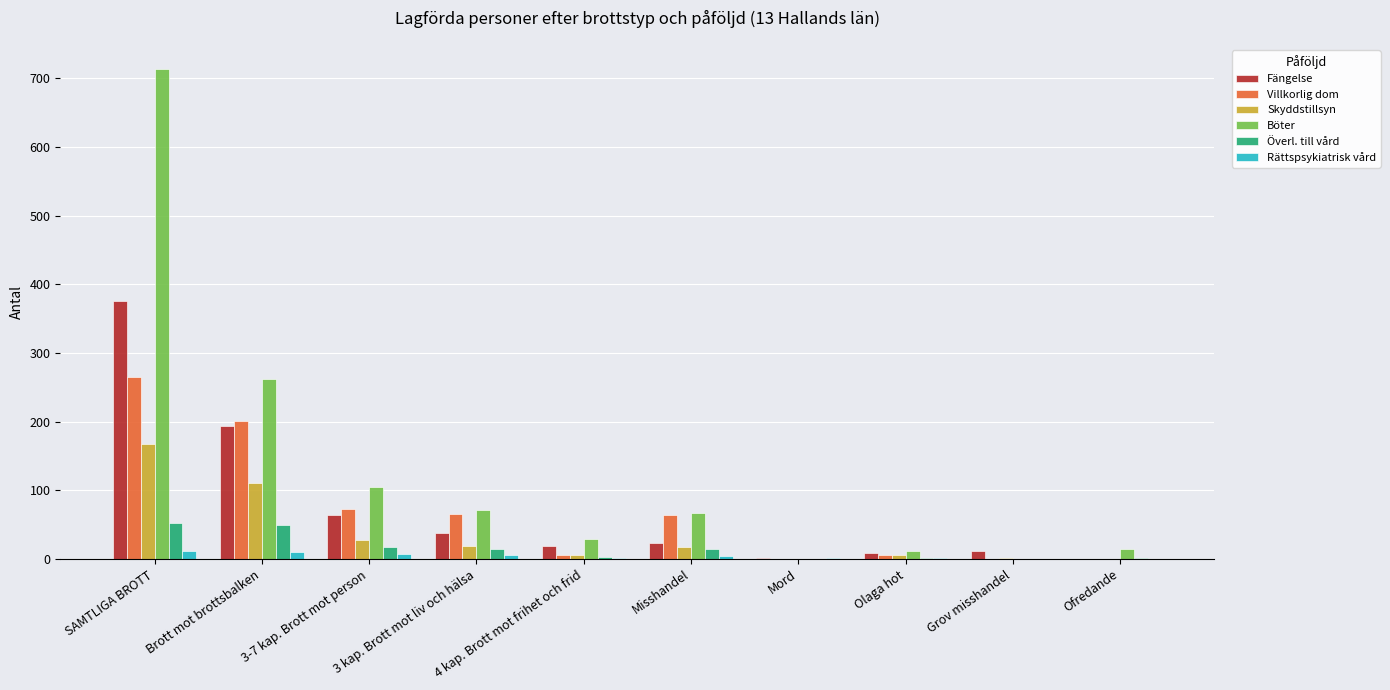

How many categories are shown in the chart?

10